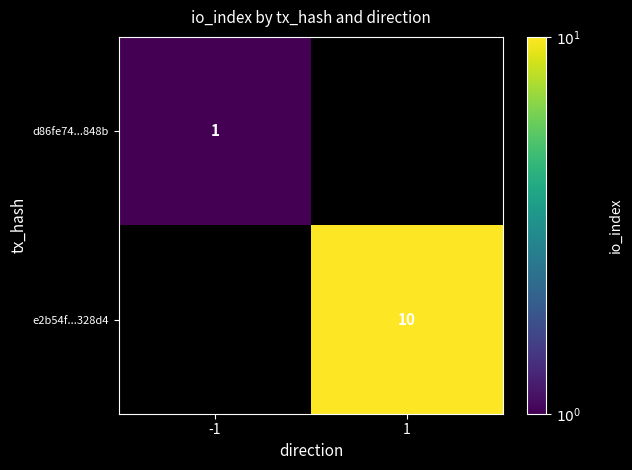

The d86fe74...848b series shows 0.3 at -1. True or false?

False